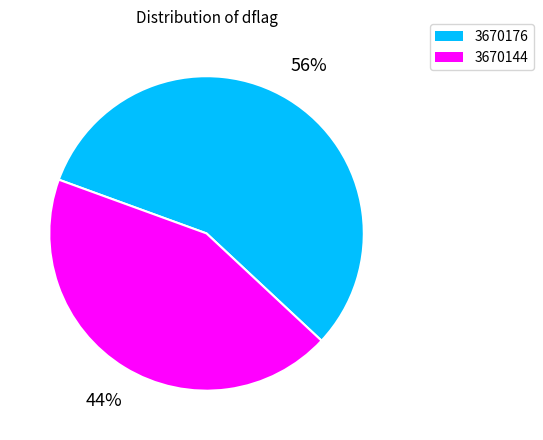

Which slice is the largest?

3670176